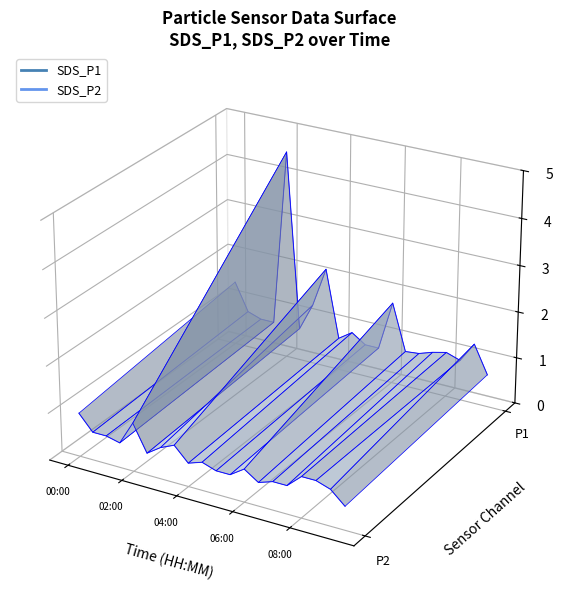

How many interior local valleys does the SDS_P2 series have?

6